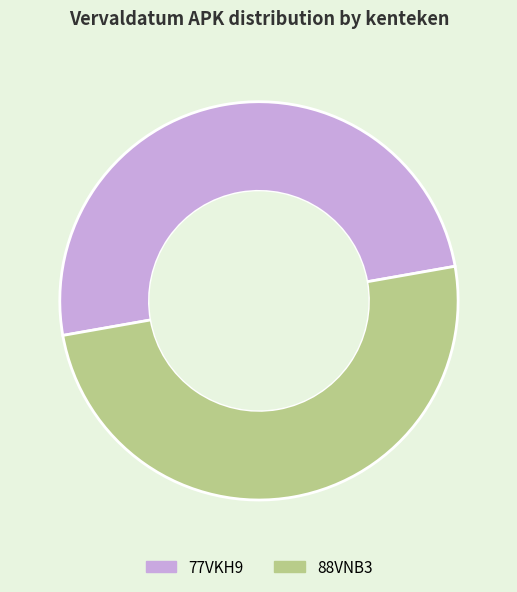

What is the ratio of the value at 77VKH9 to the value at 88VNB3?

1.0